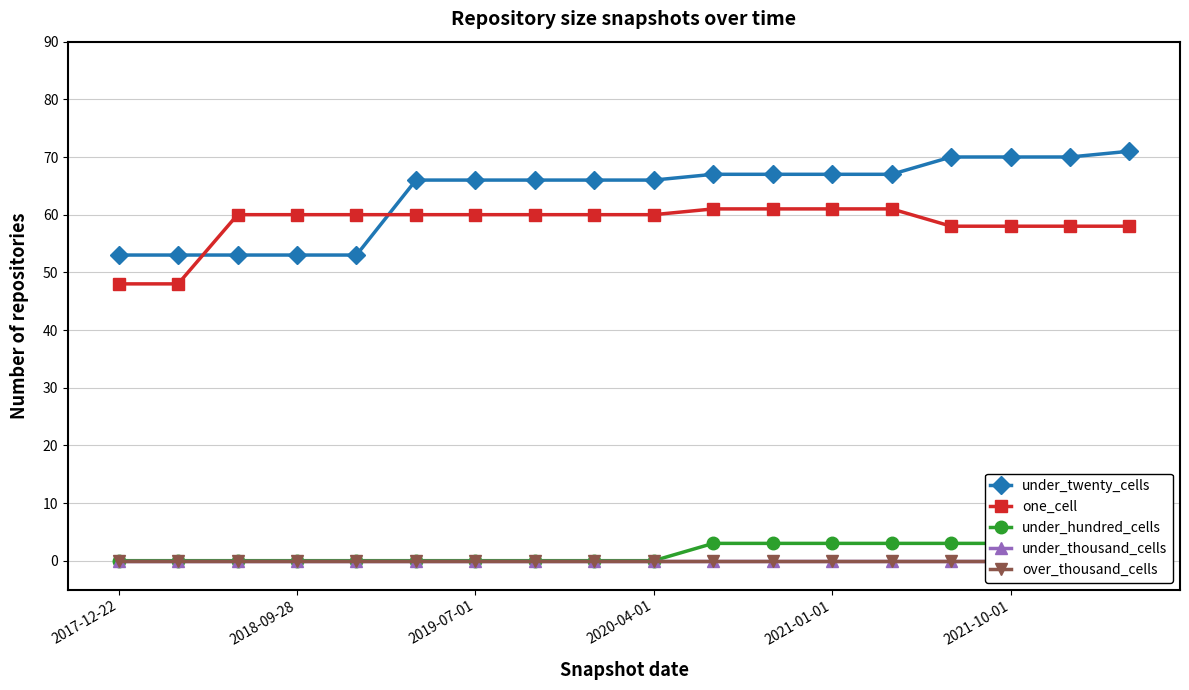

True or false: under_thousand_cells has more than 2 interior local peaks.

False